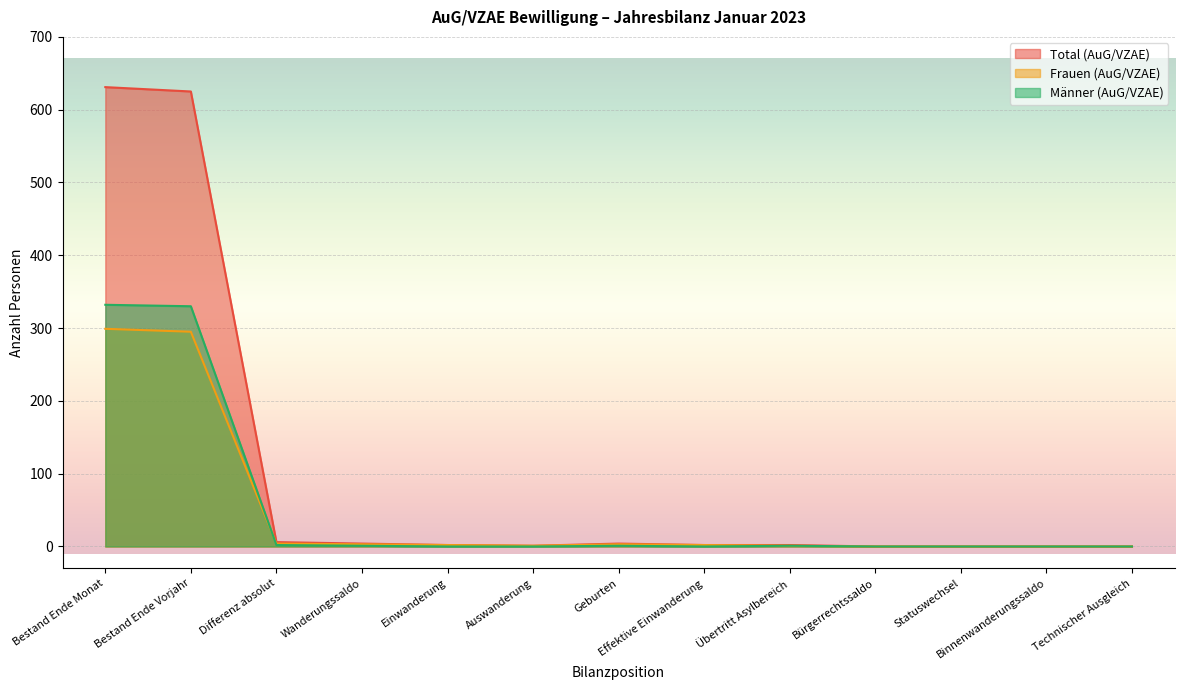

Between Effektive Einwanderung and Binnenwanderungssaldo, which is larger?

Effektive Einwanderung